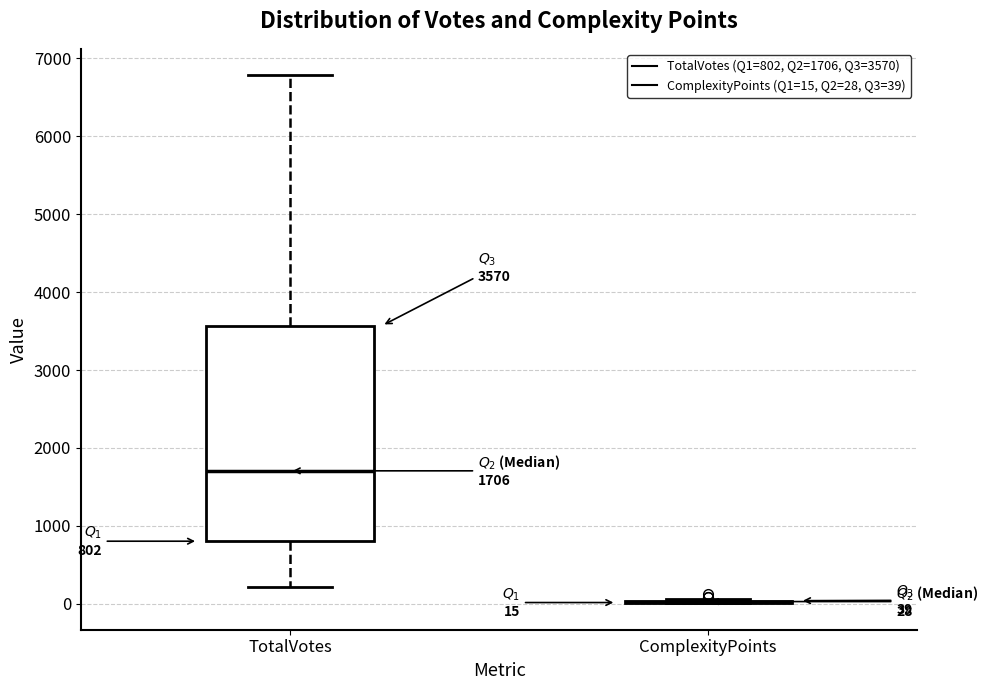

Which box is the tallest, from its lower edge to its upper edge?

TotalVotes